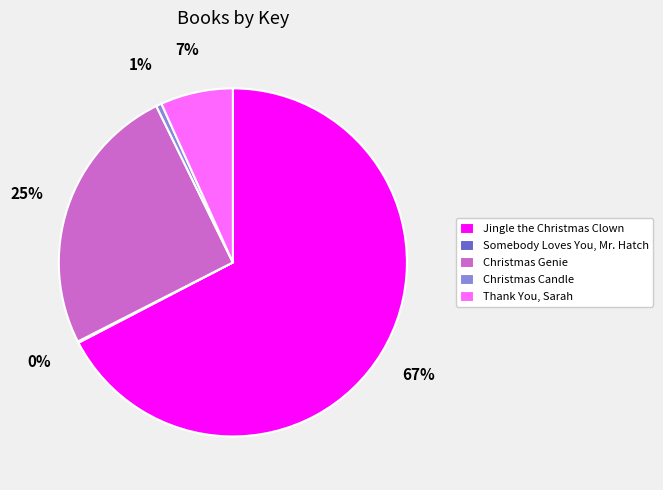

Does Christmas Candle account for over 50% of the chart?

No